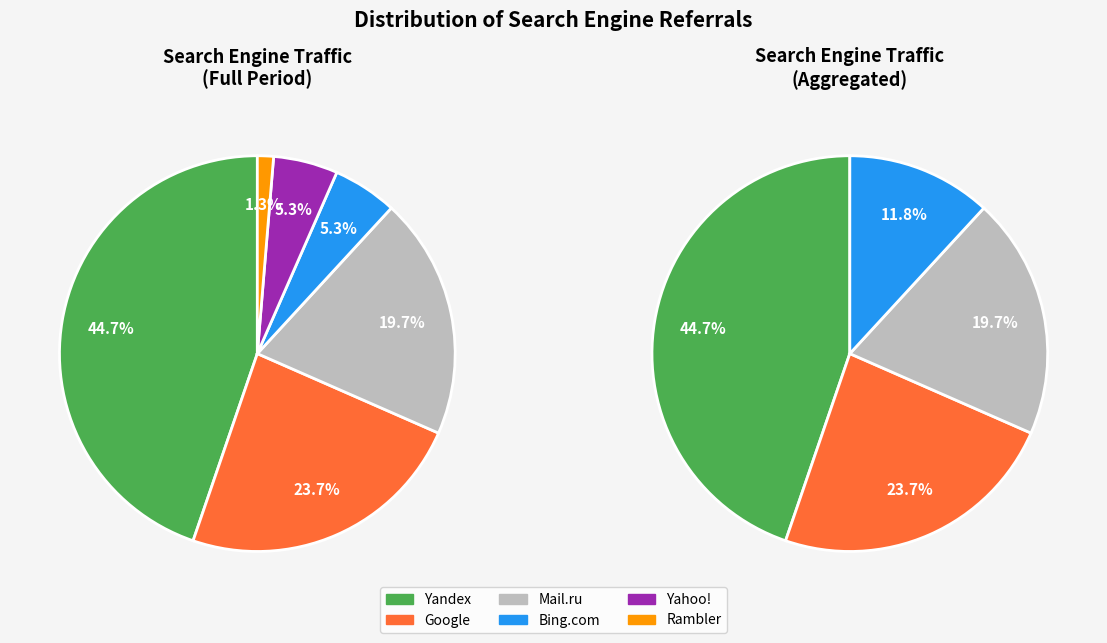

Does any single category account for the majority?

No